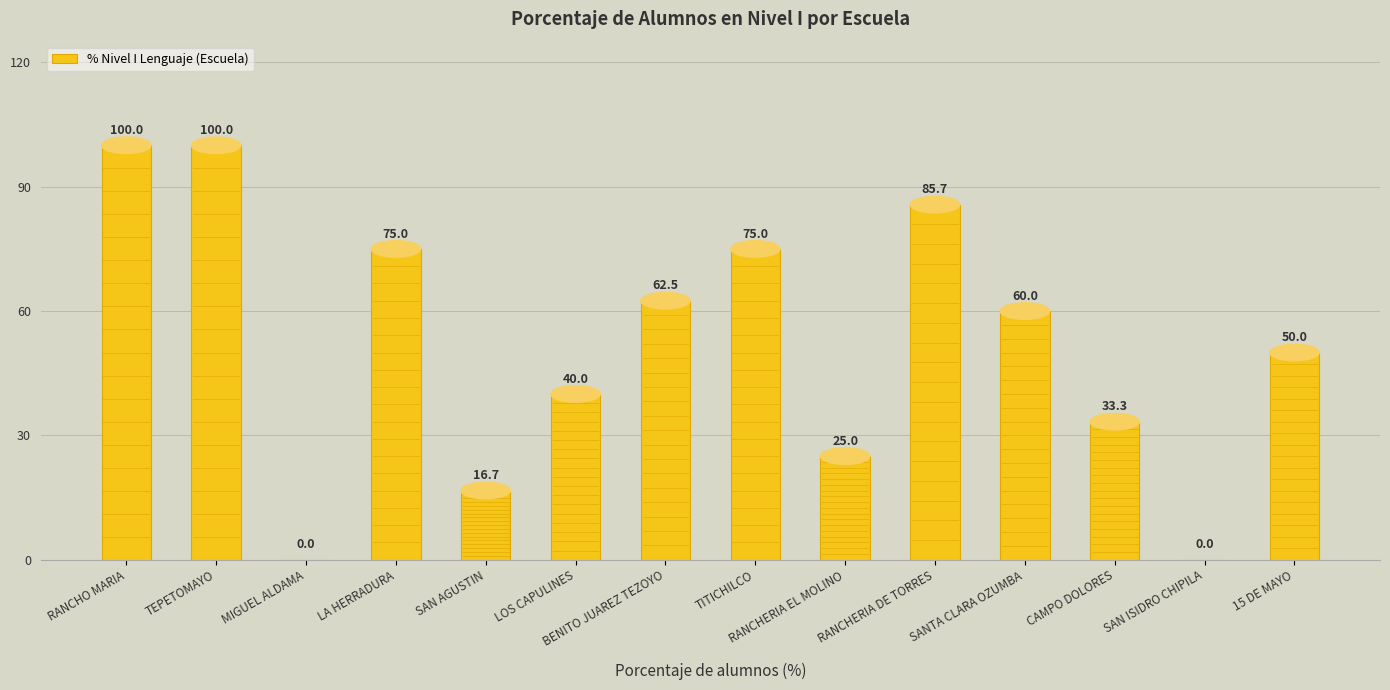

Where does the data first go above 60?

RANCHO MARIA